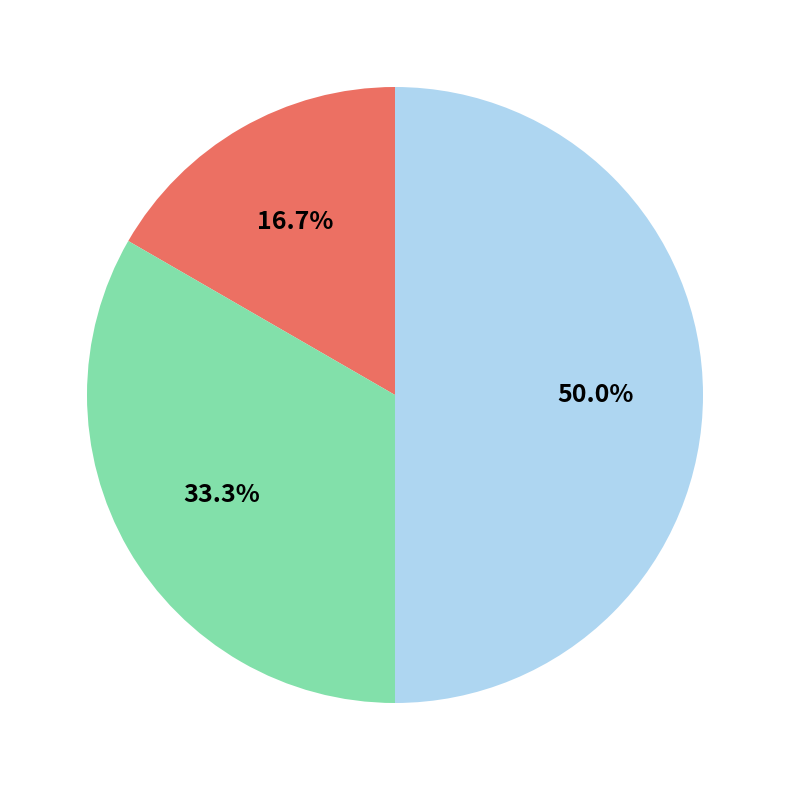

How many segments does this pie chart have?

3